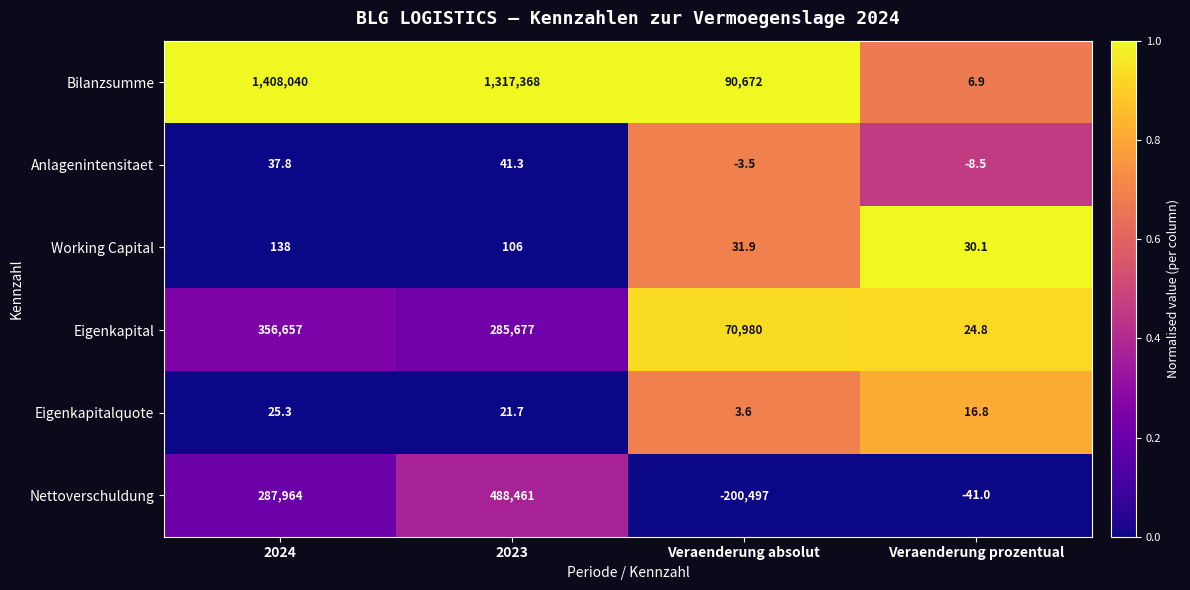

Read the Working Capital value at Veraenderung absolut.

31.9